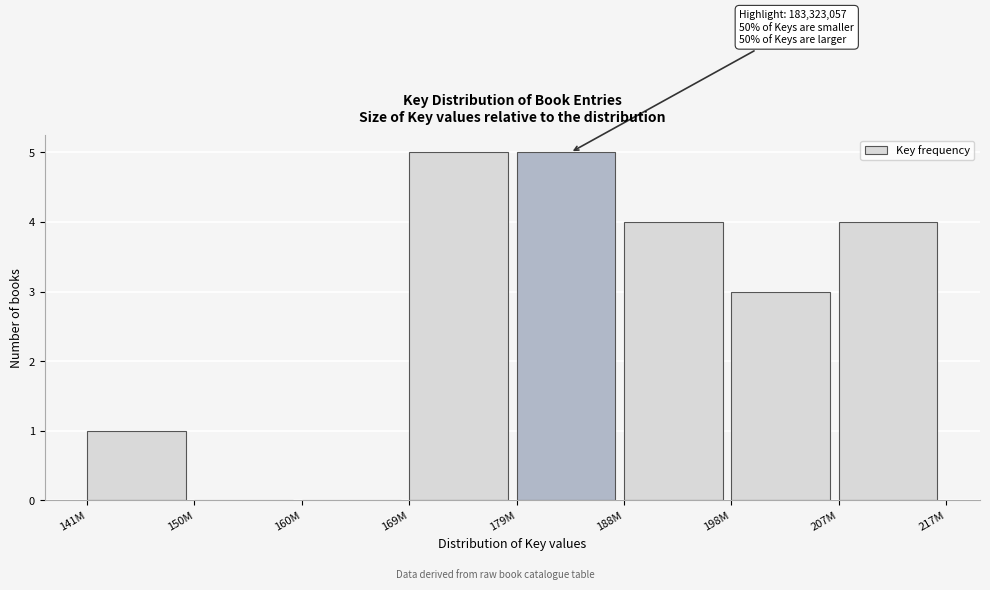

Reading left to right, extract all data points from this chart.

141M=1	150M=0	160M=0	169M=5	179M=5	188M=4	198M=3	207M=4